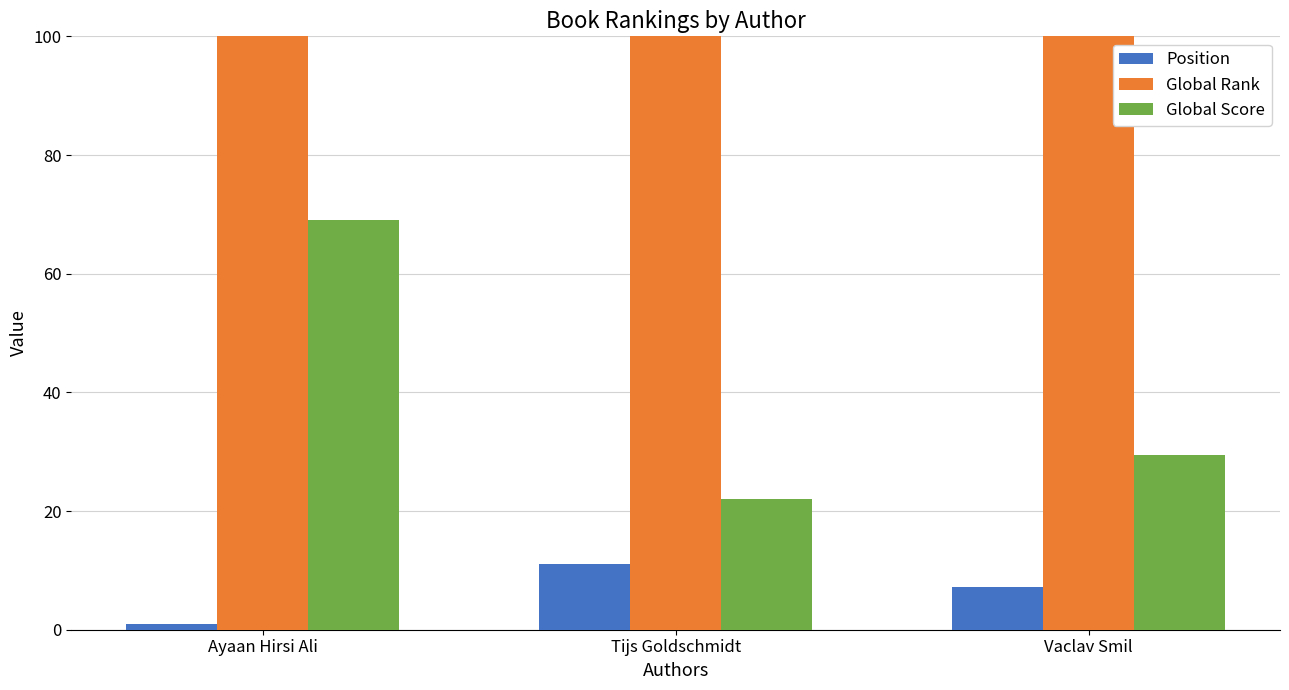

Which series has the largest total across all categories?

Global Rank